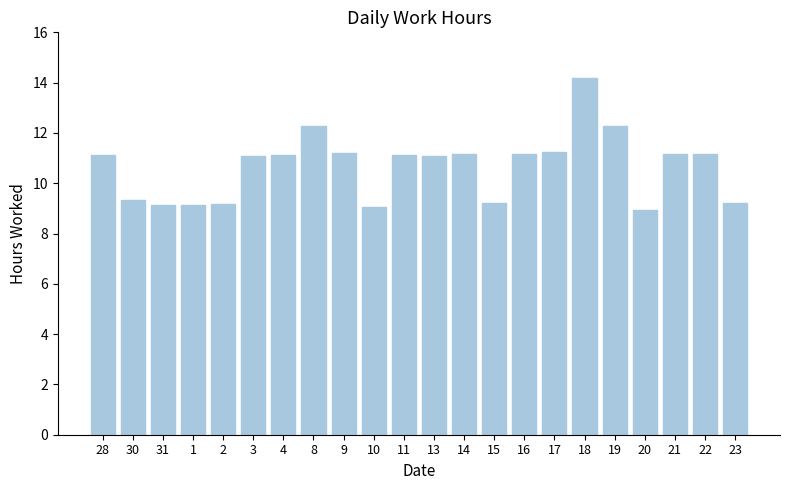

How many series are shown in this chart?

1